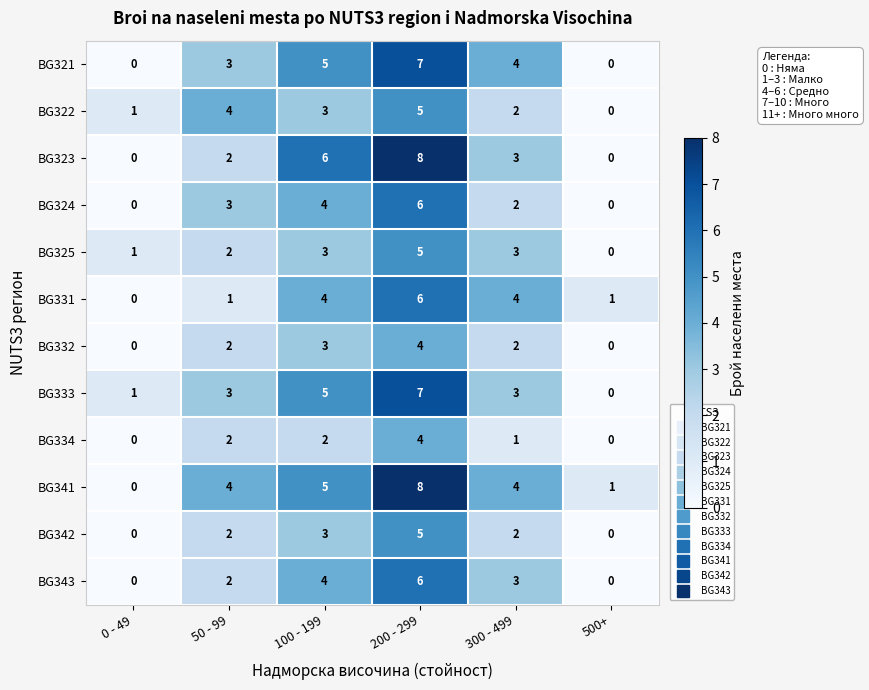

Read the BG321 value at 100 - 199.

5